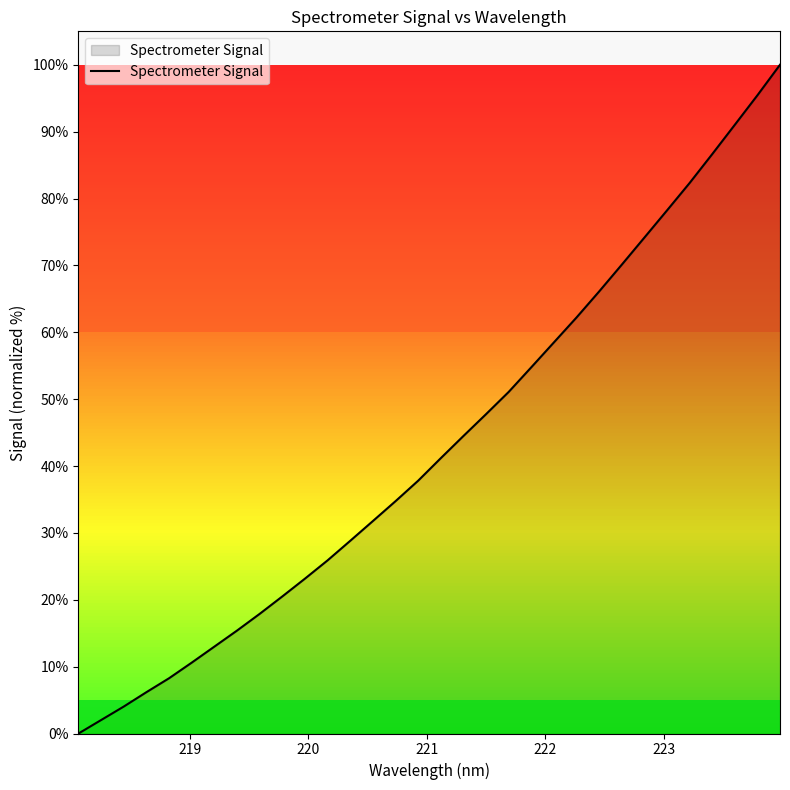

What is the maximum value shown in the chart?

100.0